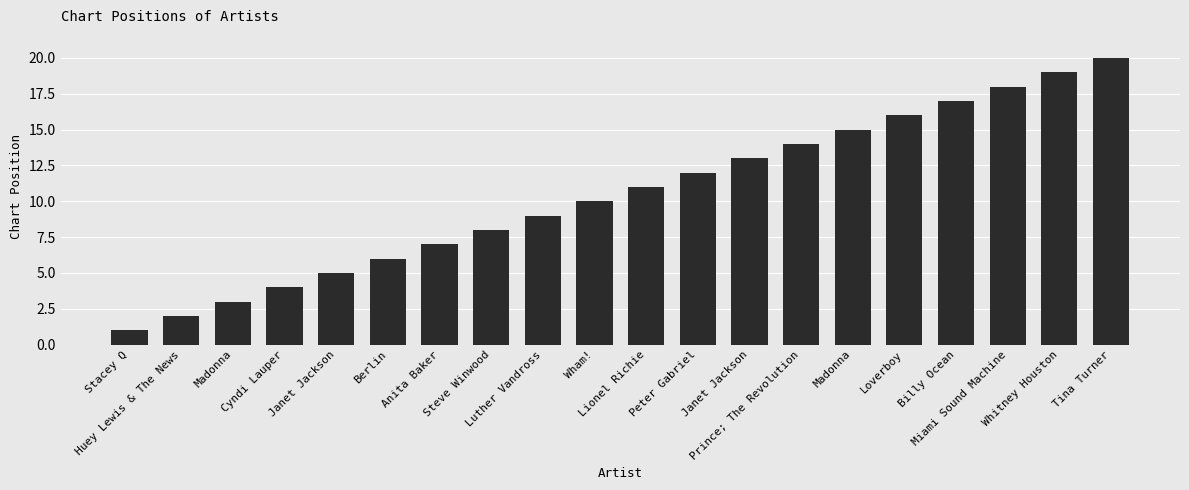

What is the ratio of the value at Luther Vandross to the value at Whitney Houston?

0.5